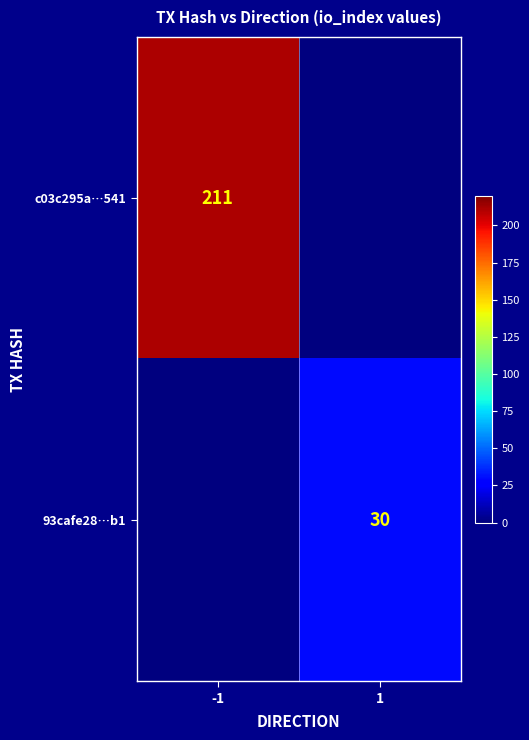

Is it true that 93cafe28…b1 equals 44 at 1?

False